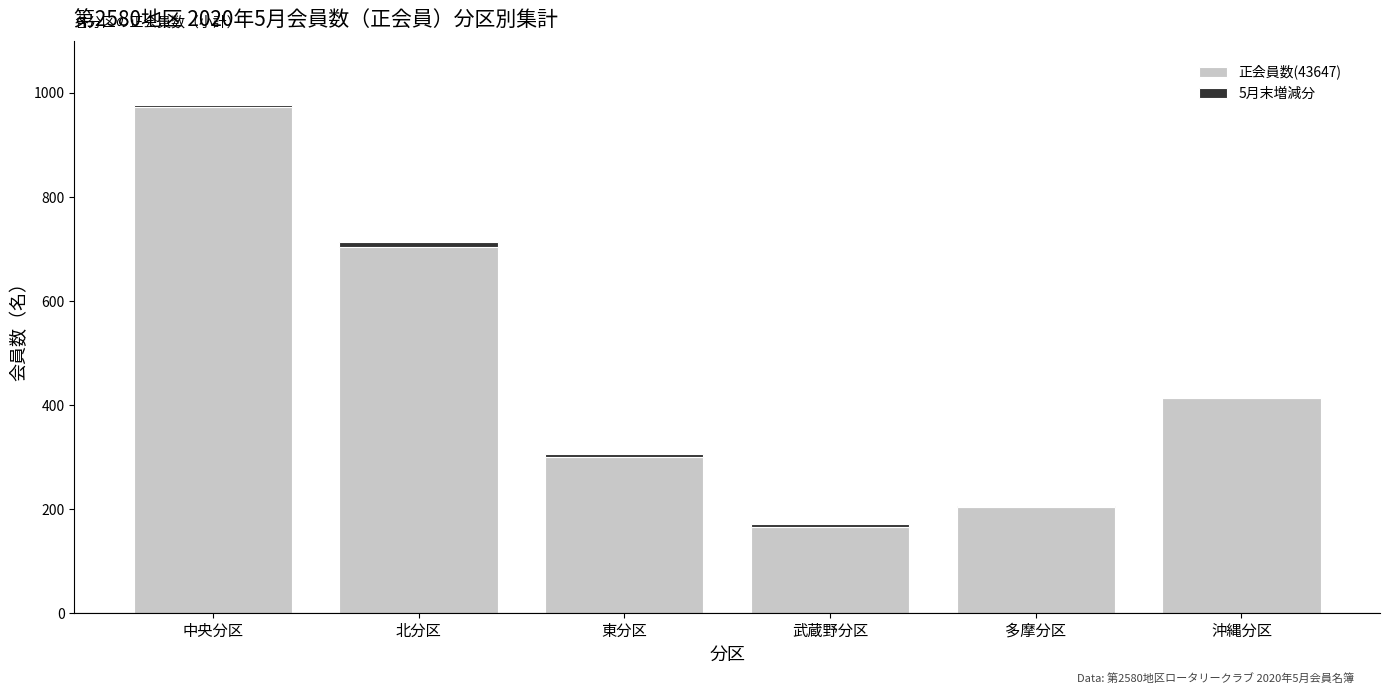

Which series has the largest total across all categories?

正会員数(43647)